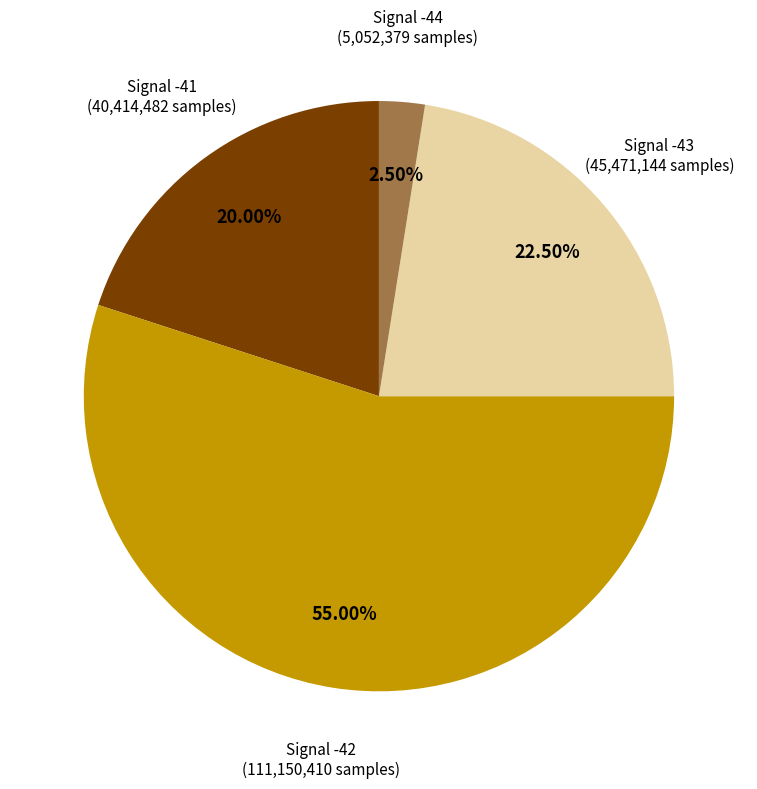

How many segments does this pie chart have?

4